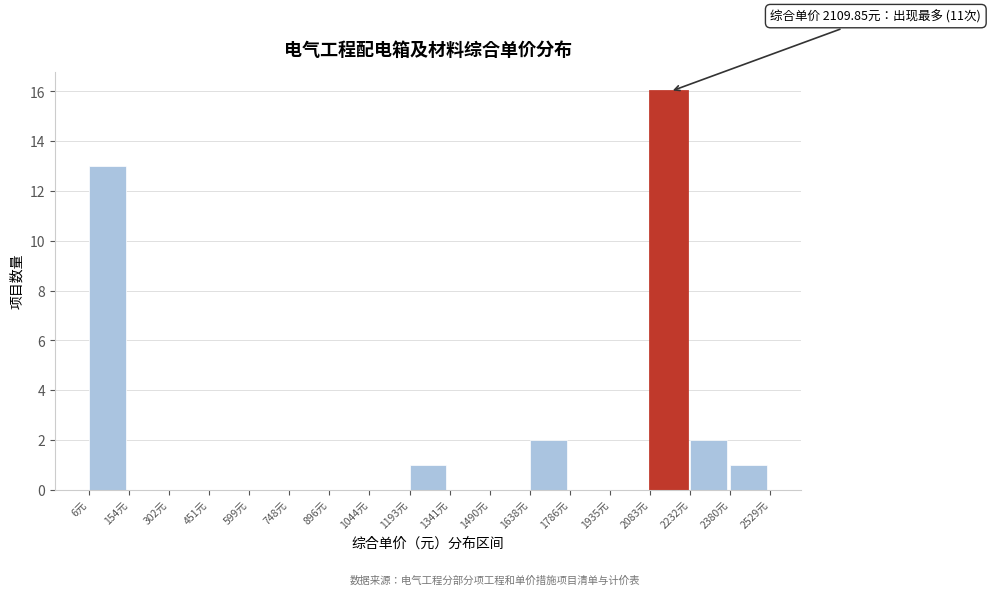

Which range on the x-axis has the tallest bar?

2080 to 2240